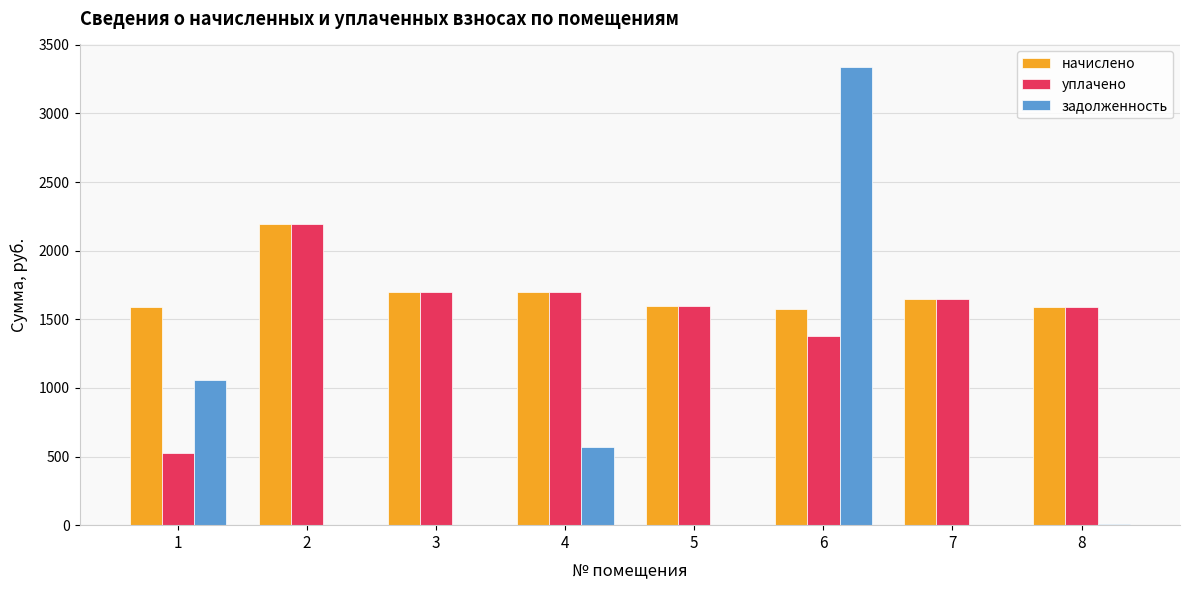

Is it true that уплачено equals 2471.2 at 8?

False